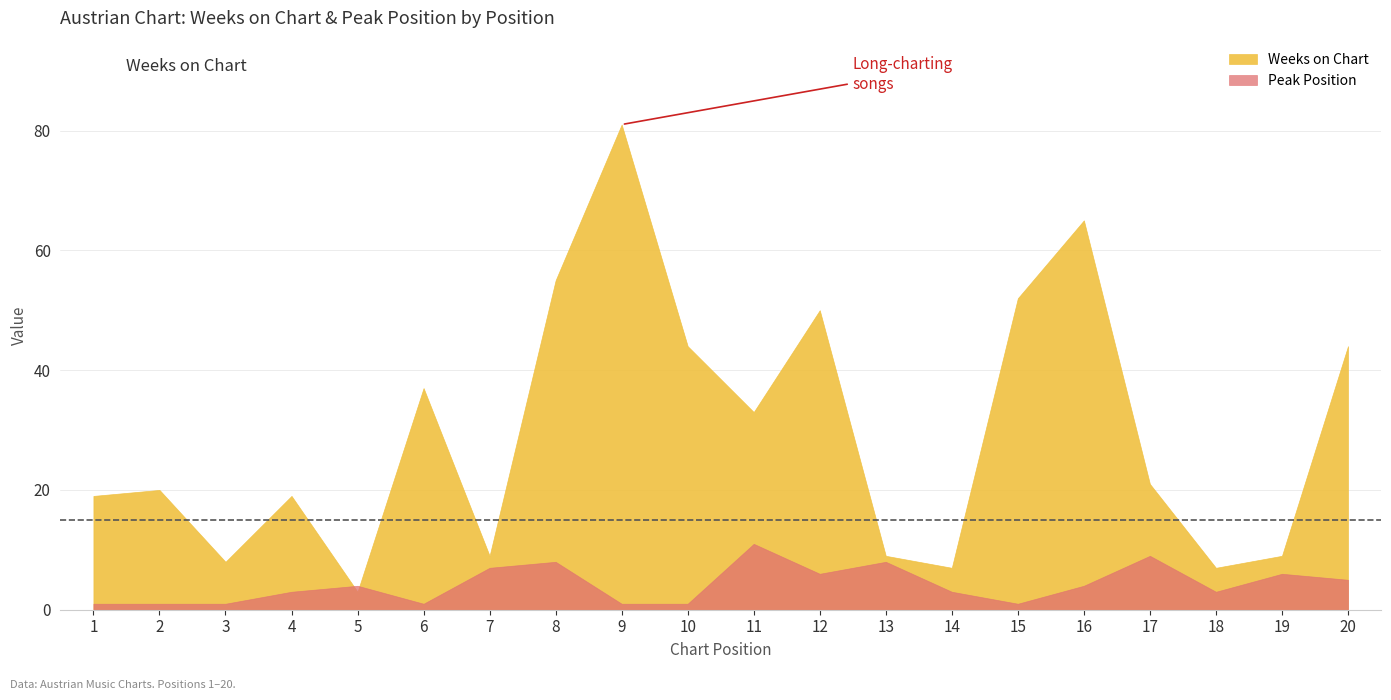

What is the value of the Weeks on Chart point at the 12th from the left?

50